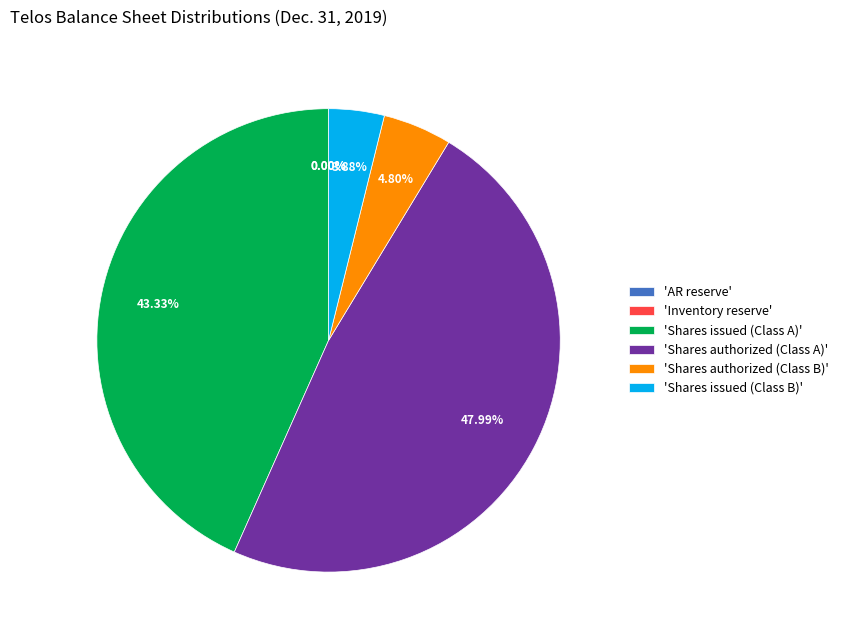

Which category has the biggest portion of the pie?

'Shares authorized (Class A)'